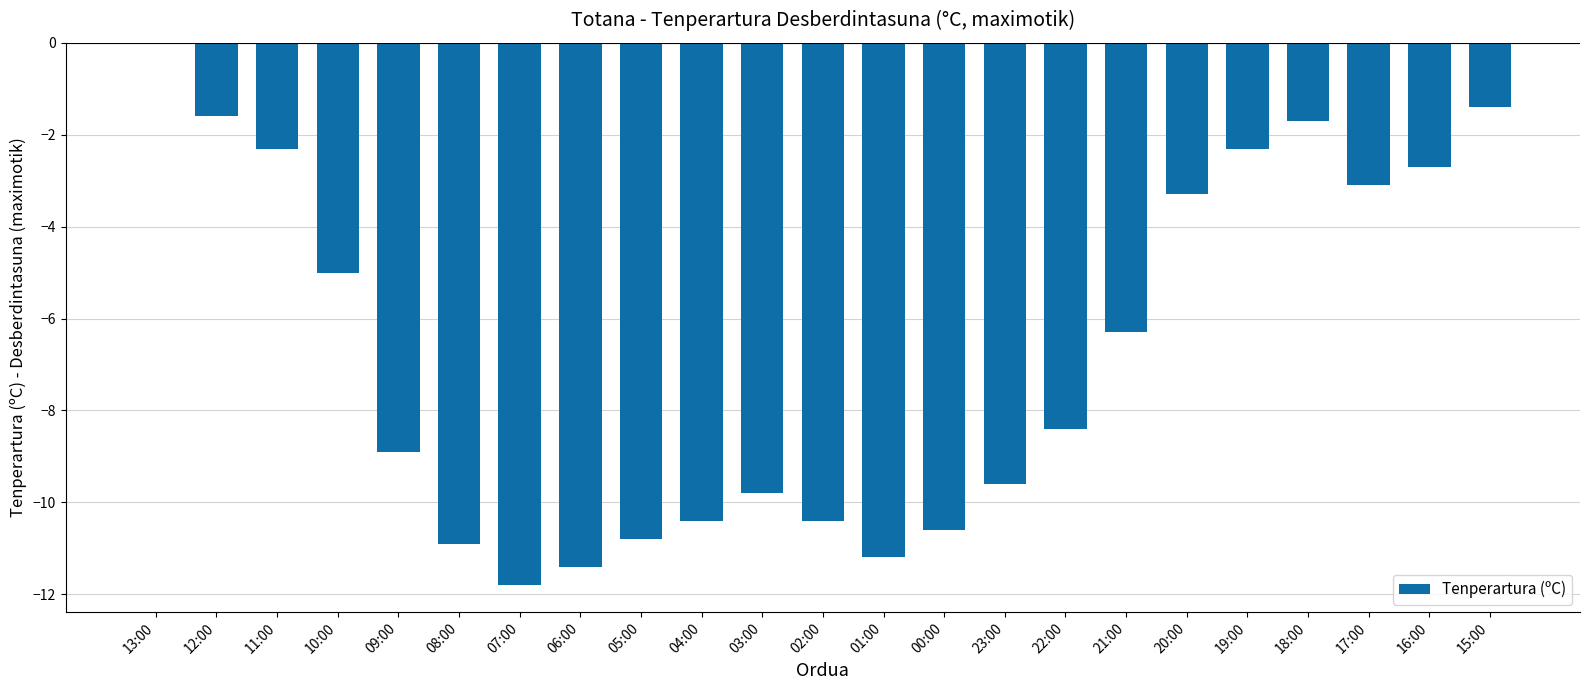

How many values exceed -8?

11